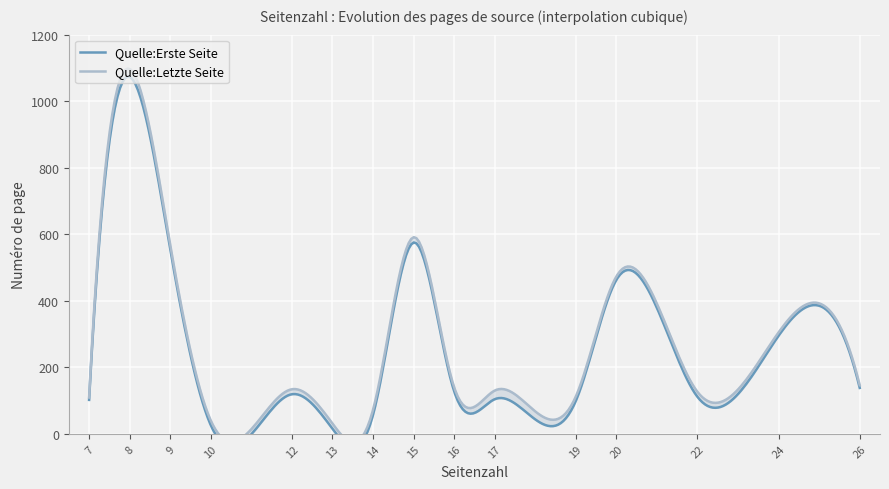

How many interior local peaks does the Quelle:Erste Seite series have?

6